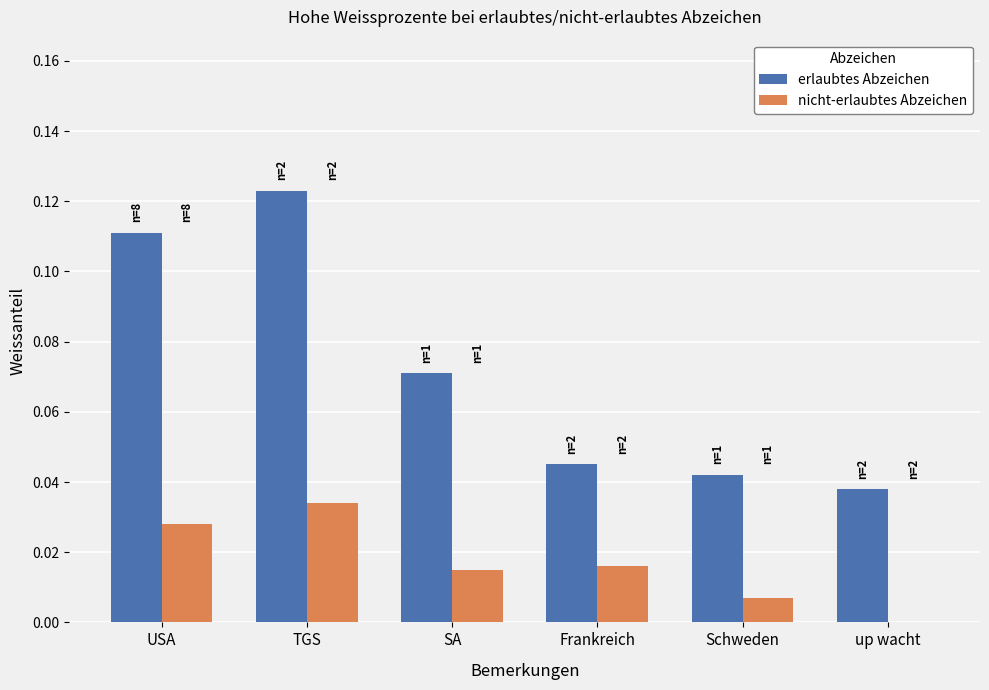

At which category is the sum across all series the highest?

TGS